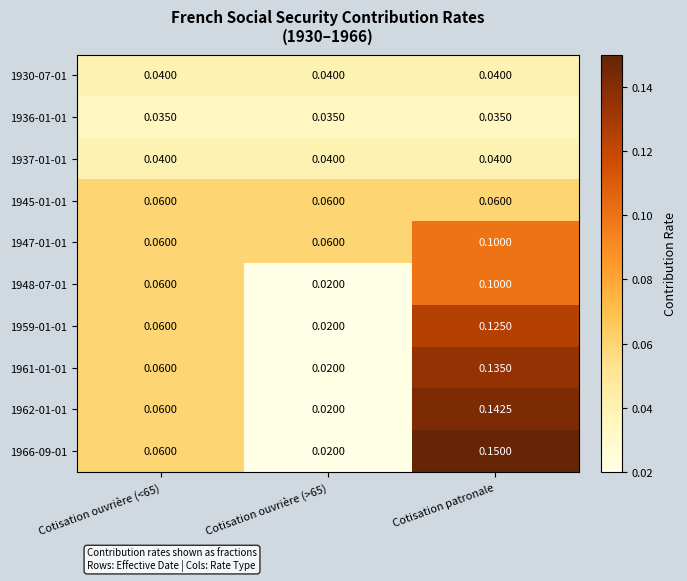

How many data points does each series have?

3